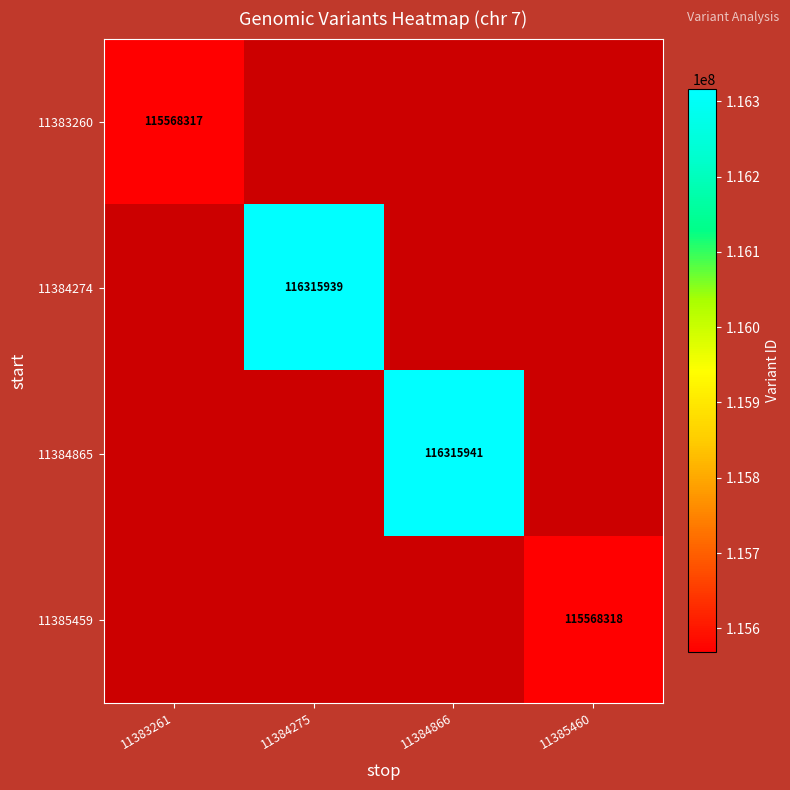

The 11385459 series shows 171009343 at 11385460. True or false?

False